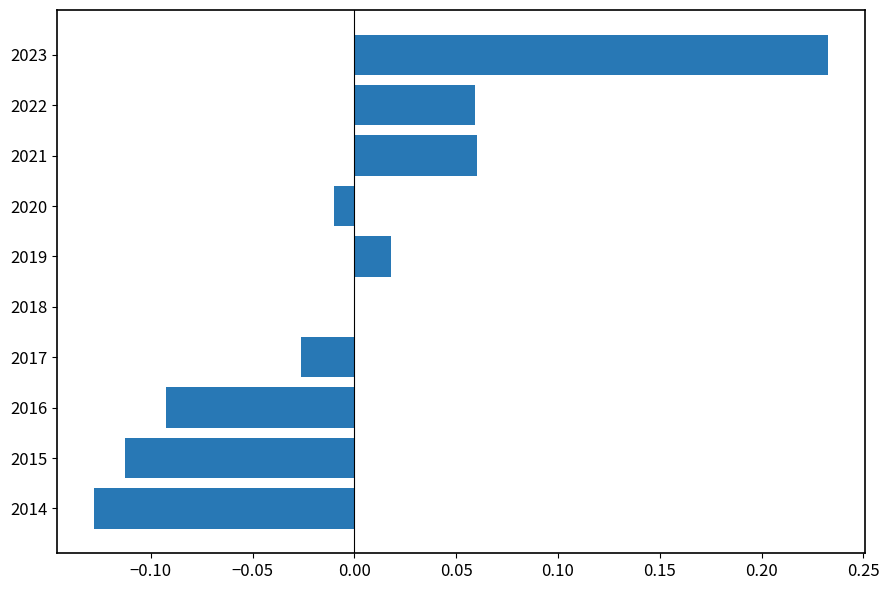

What is the change in value from 2014 to 2022?

+0.2